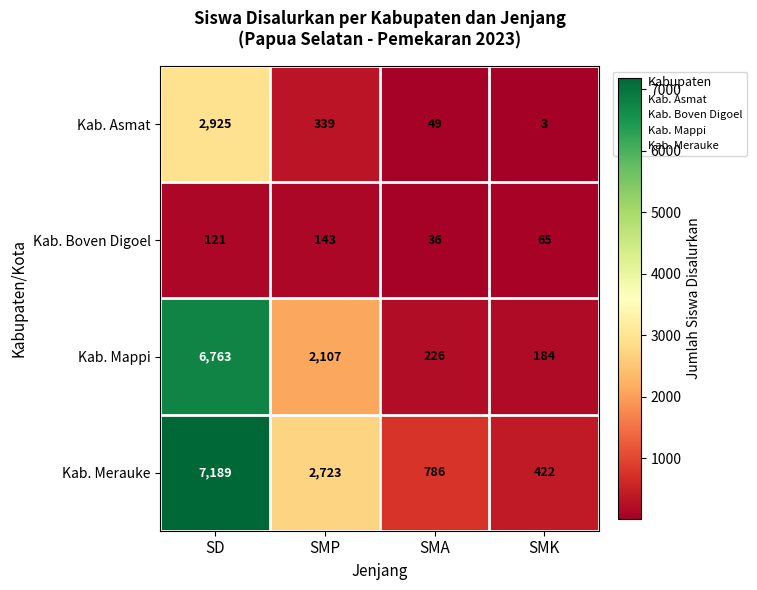

At how many categories does at least one series exceed 6698?

1